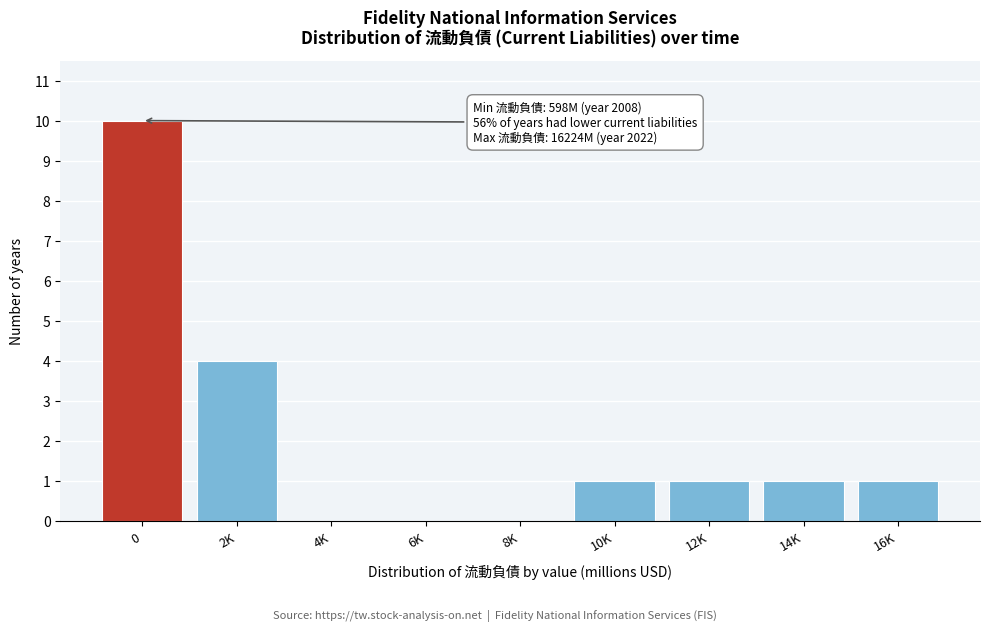

Reading right to left, extract all data points from this chart.

16K=1	14K=1	12K=1	10K=1	8K=0	6K=0	4K=0	2K=4	0=10